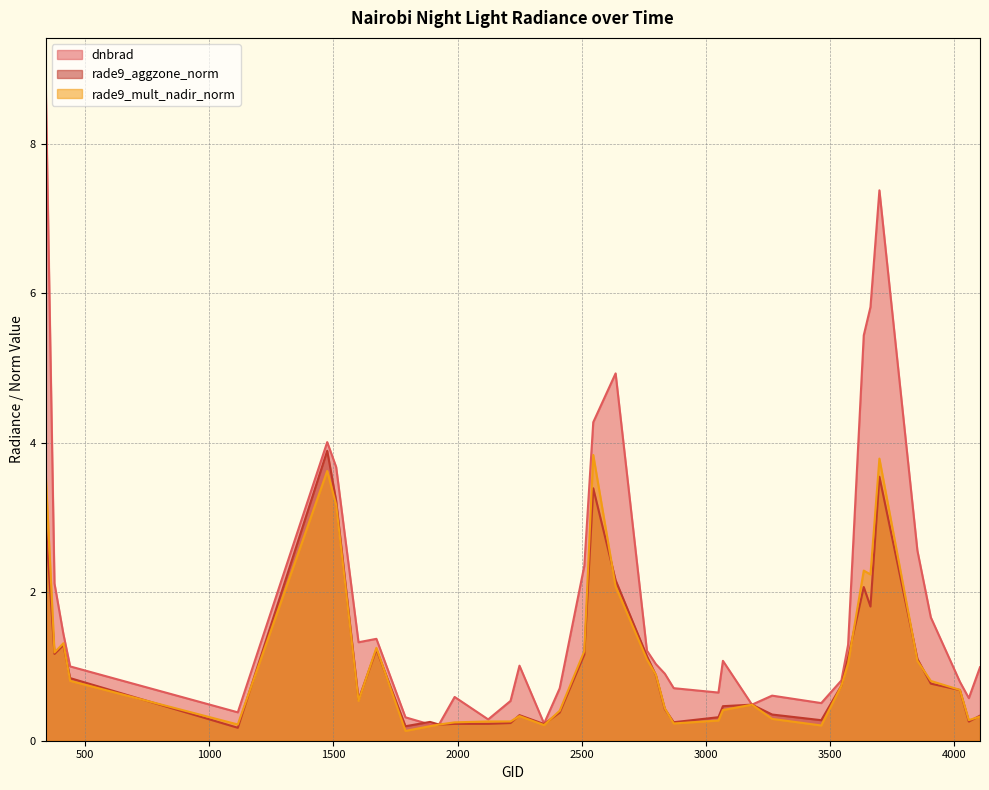

List the series in order of their peak value, highest first.

dnbrad, rade9_aggzone_norm, rade9_mult_nadir_norm